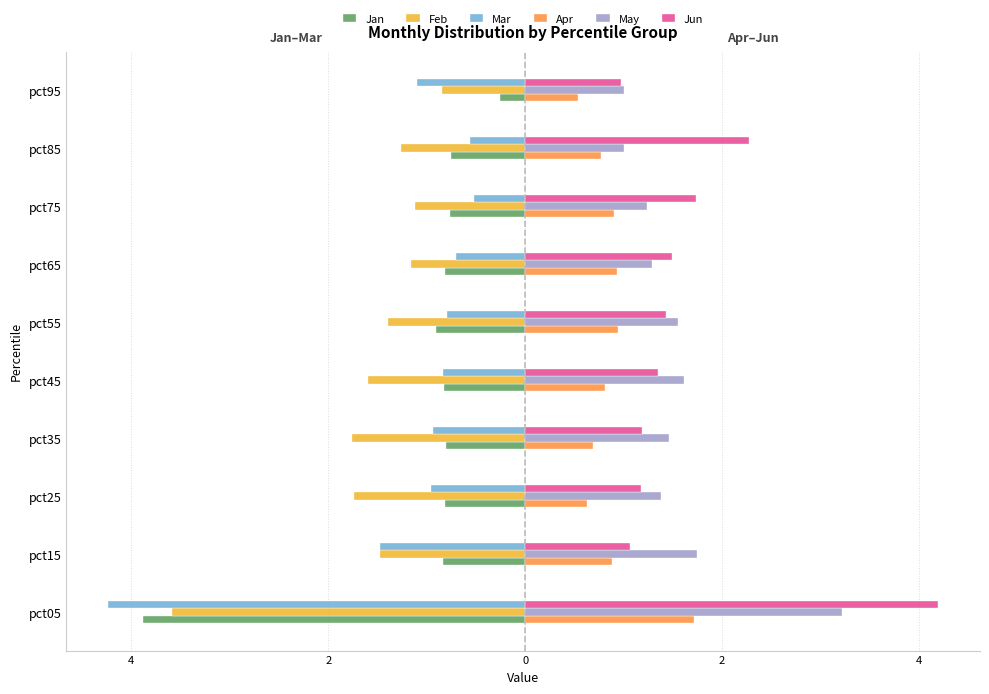

At how many categories does at least one series exceed 0?

10